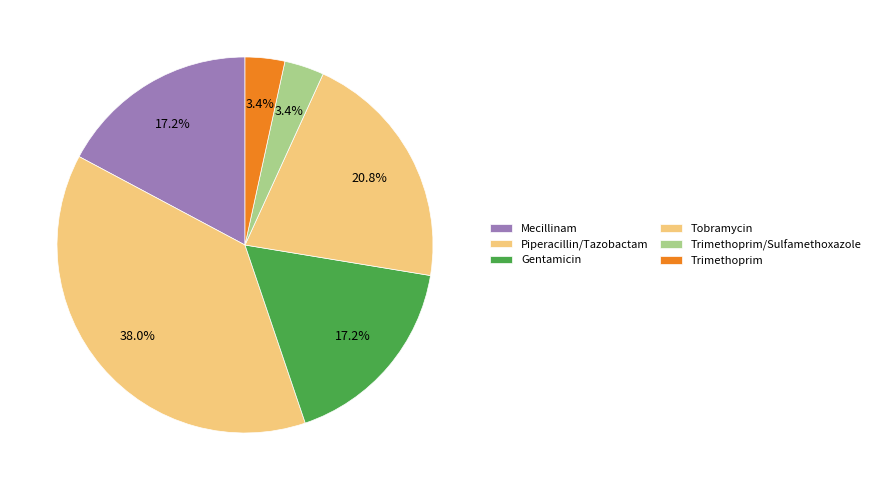

How many segments does this pie chart have?

6